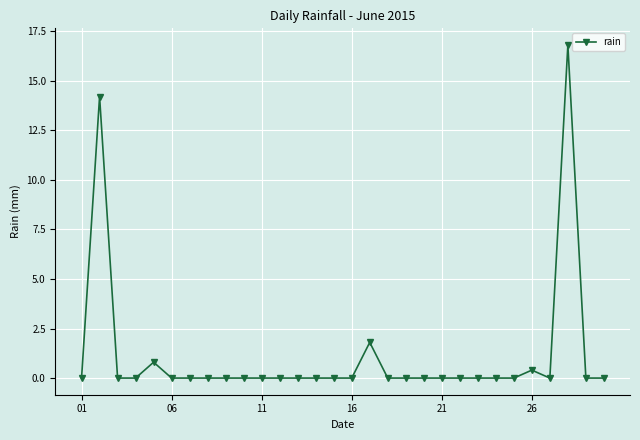

What is the average value?

1.1